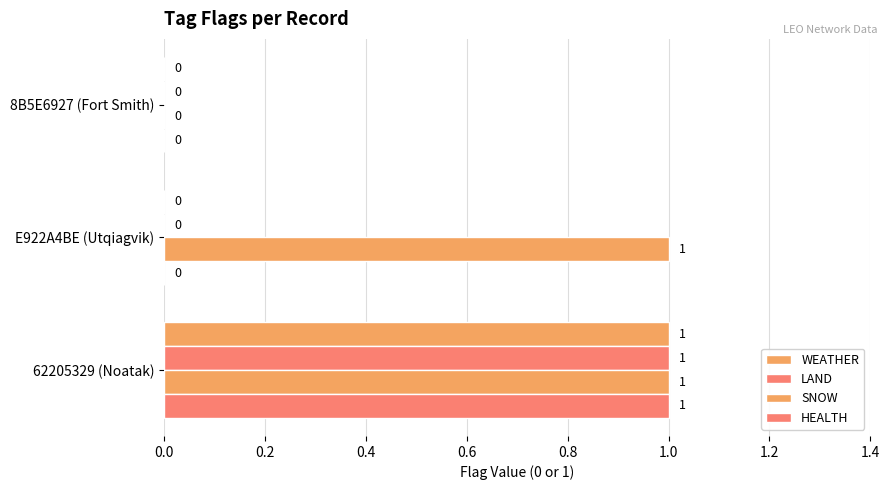

How many data points does each series have?

3